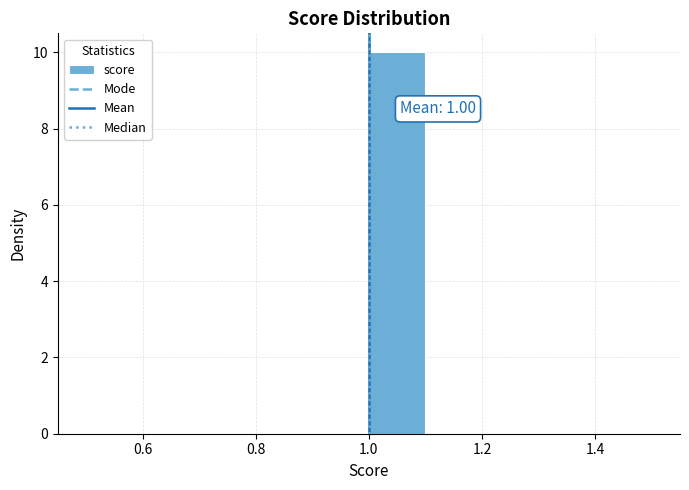

Which range on the x-axis has the tallest bar?

1.0 to 1.1